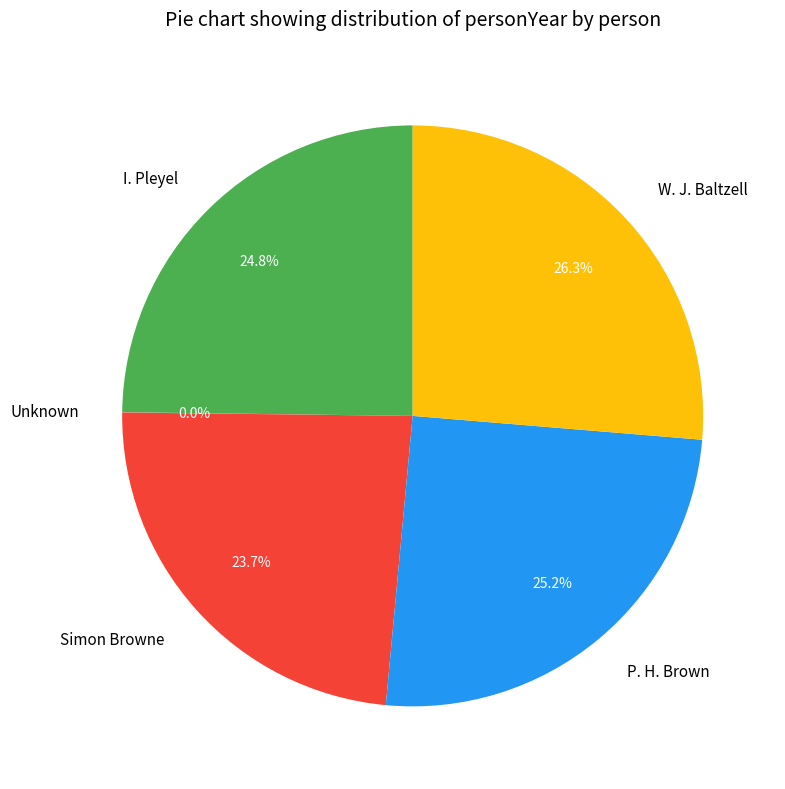

To the nearest percent, what is the difference between the I. Pleyel and Simon Browne slice percentages?

1%